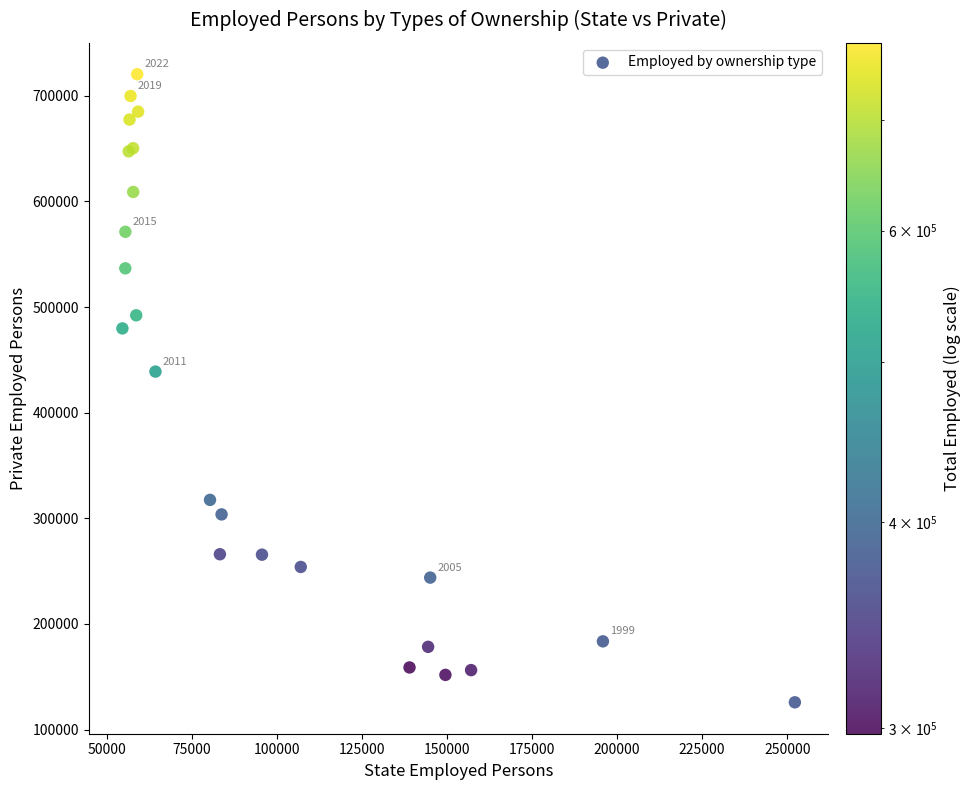

What Y value in the scatter plot is closest to 423147?

438937